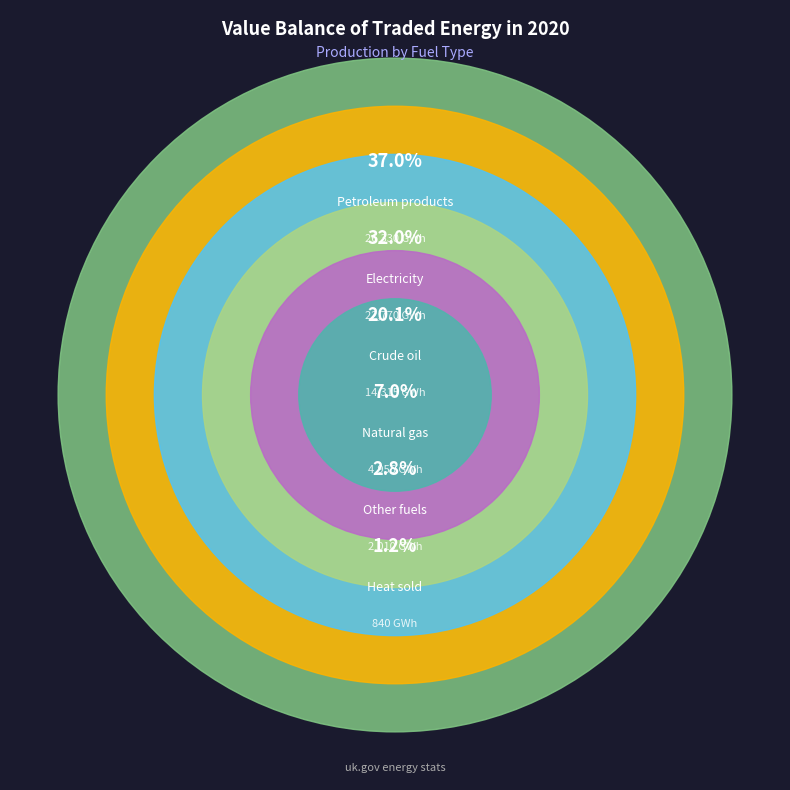

What percentage do Heat sold and Natural gas together represent?

8.1%